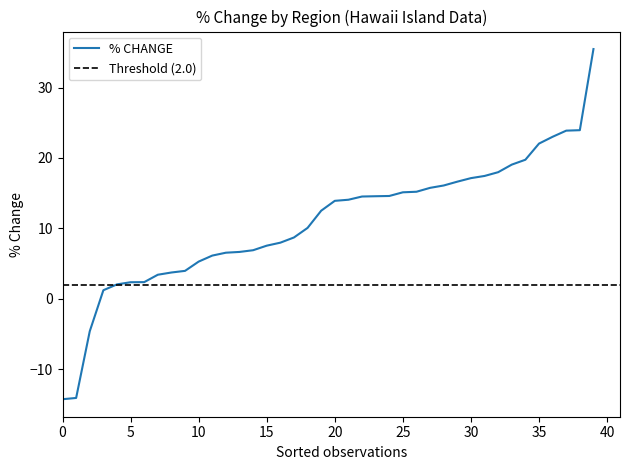

How many data points does each series have?

40